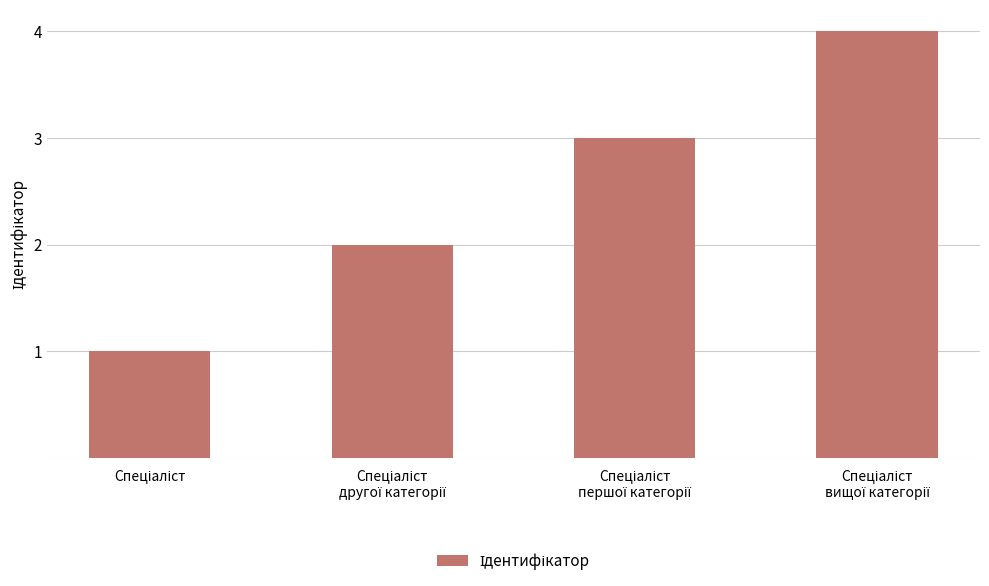

Count the values in the range 2 to 4.

3